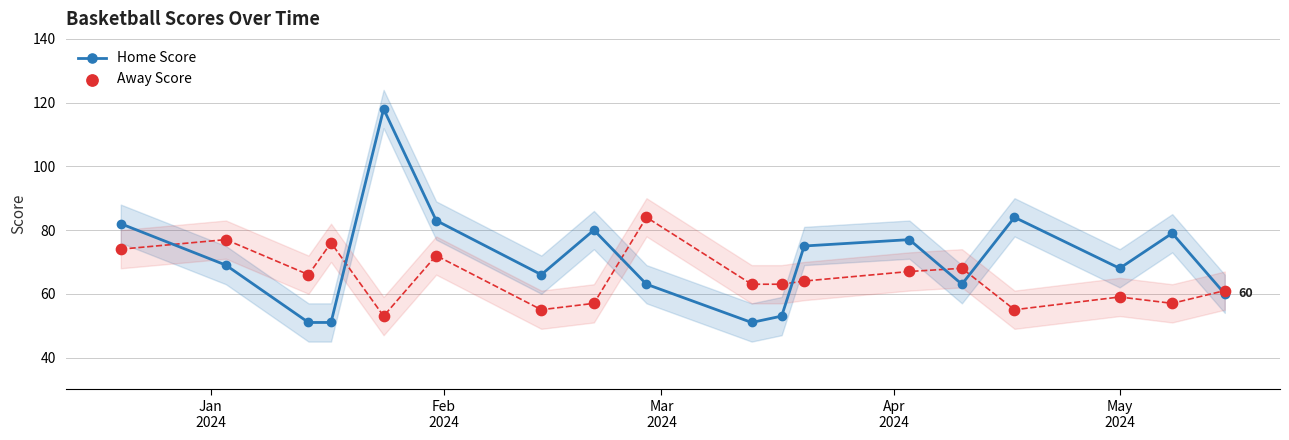

Which series has the largest total across all categories?

Home Score